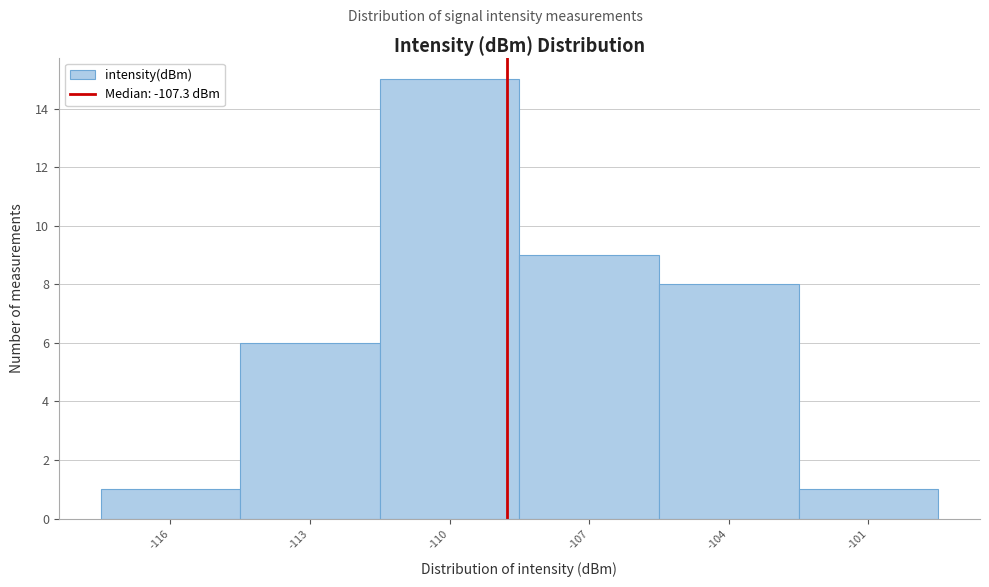

Reading left to right, list all the values displayed in this chart.

1	6	15	9	8	1